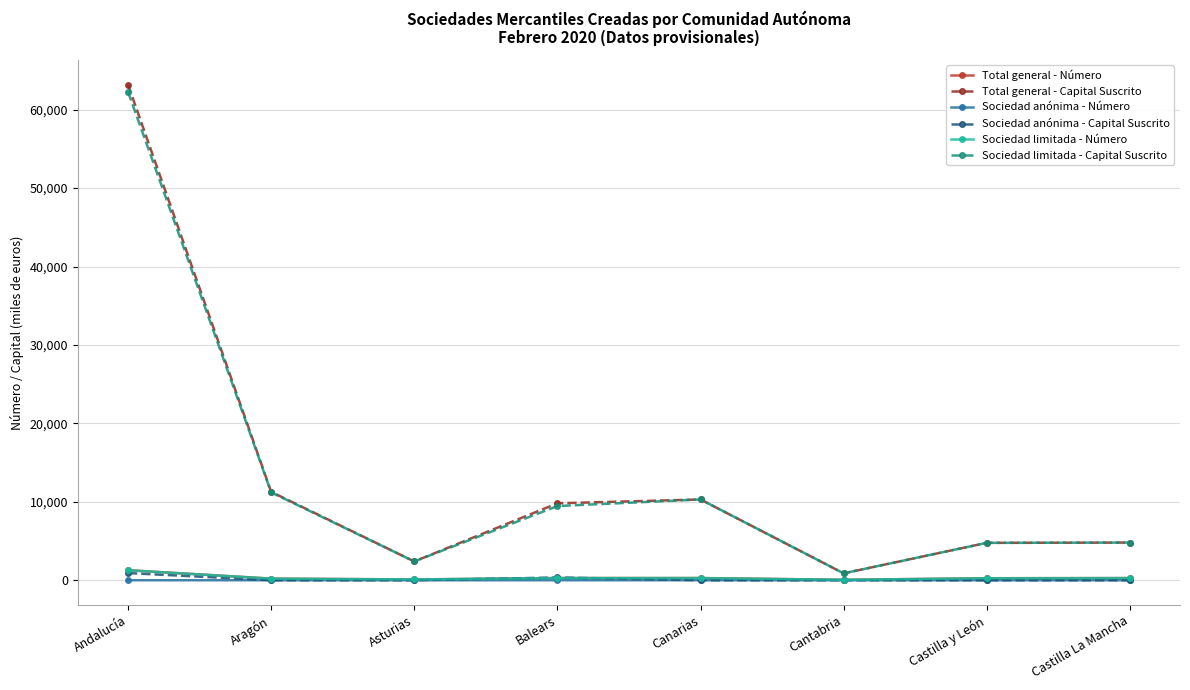

What is the label of the 2nd point from the right?

Castilla y León